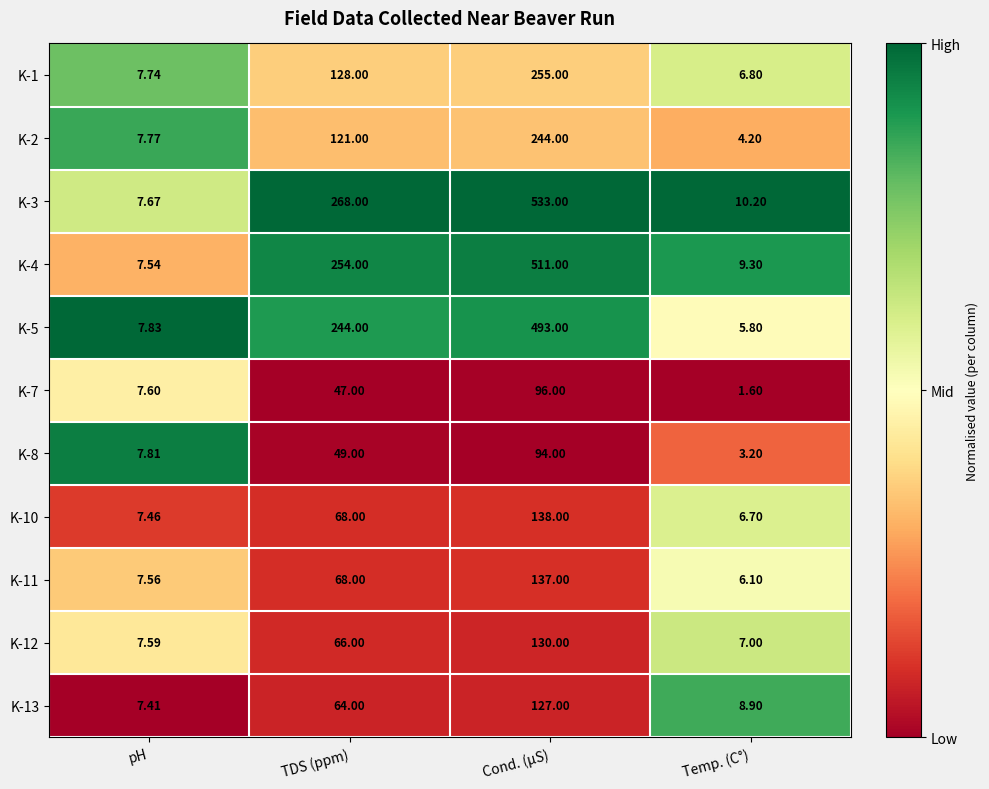

At which category does the chart reach its minimum across all series?

Temp. (C°)